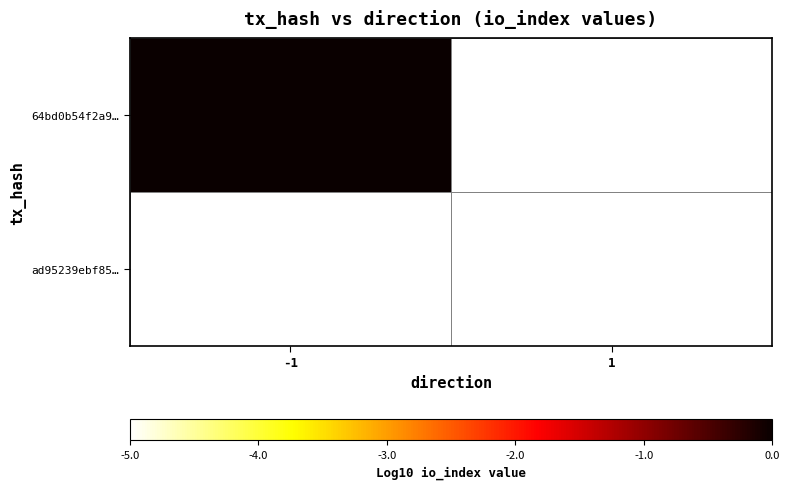

What is the minimum value shown in the chart?

-5